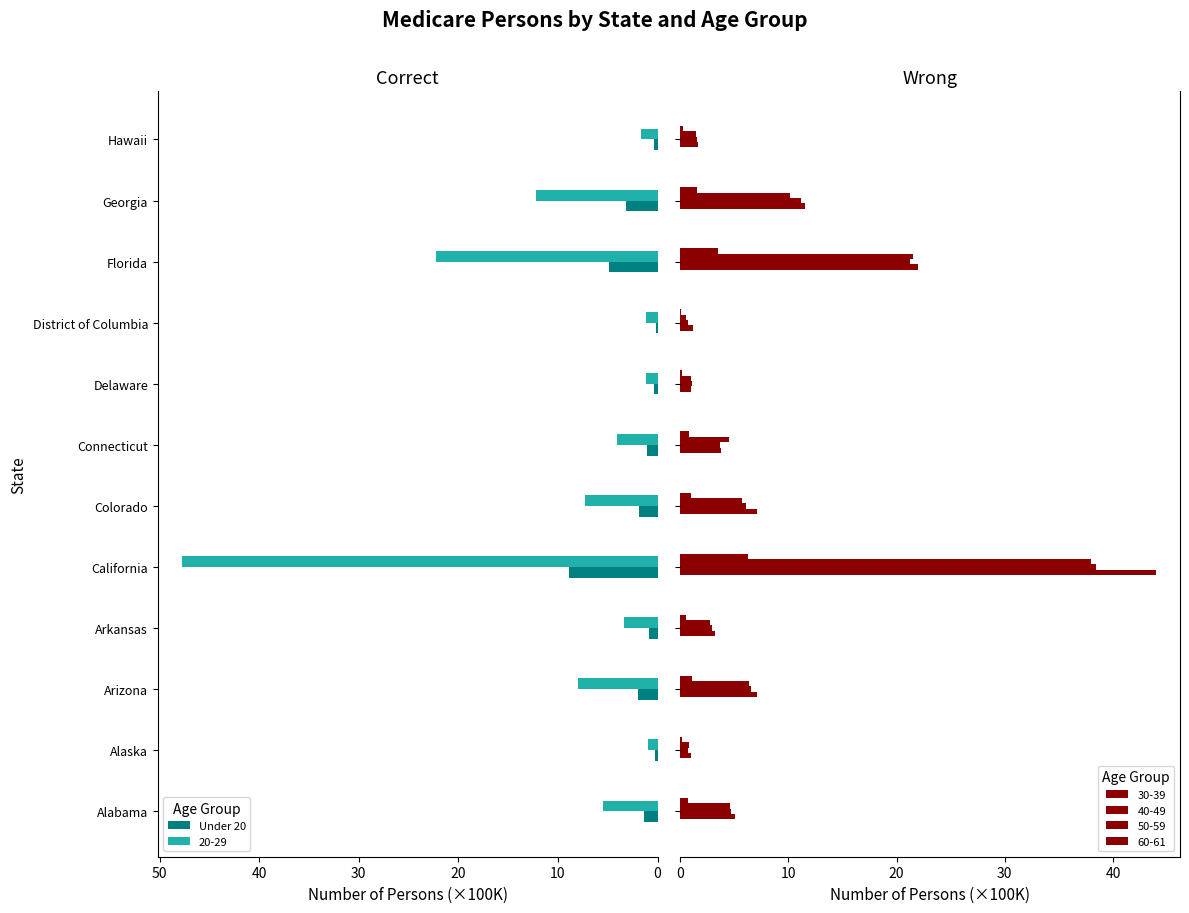

What is the value of the 10th bar from the left?

4.8